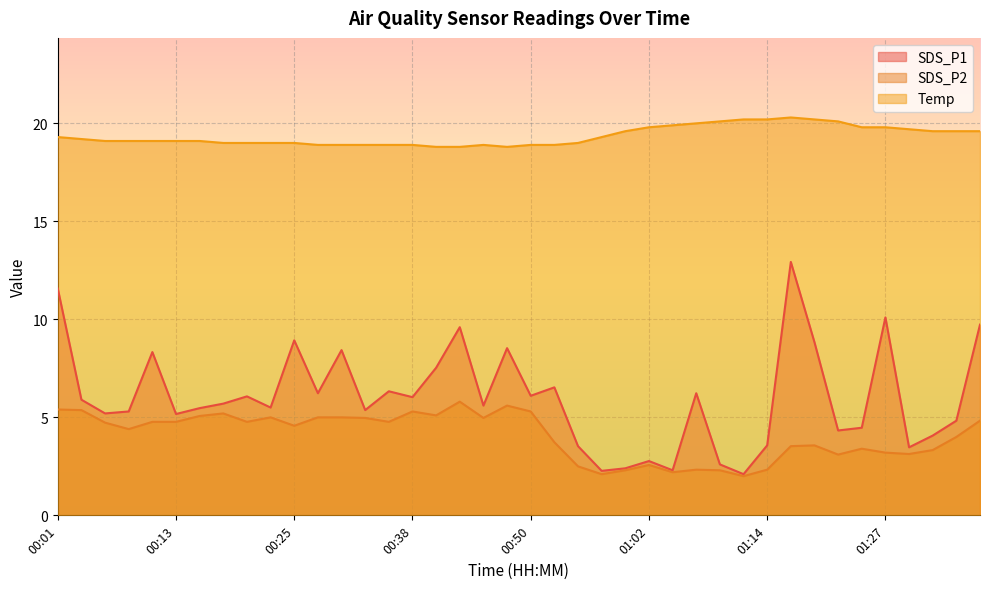

True or false: SDS_P1 and Temp intersect in this chart.

False